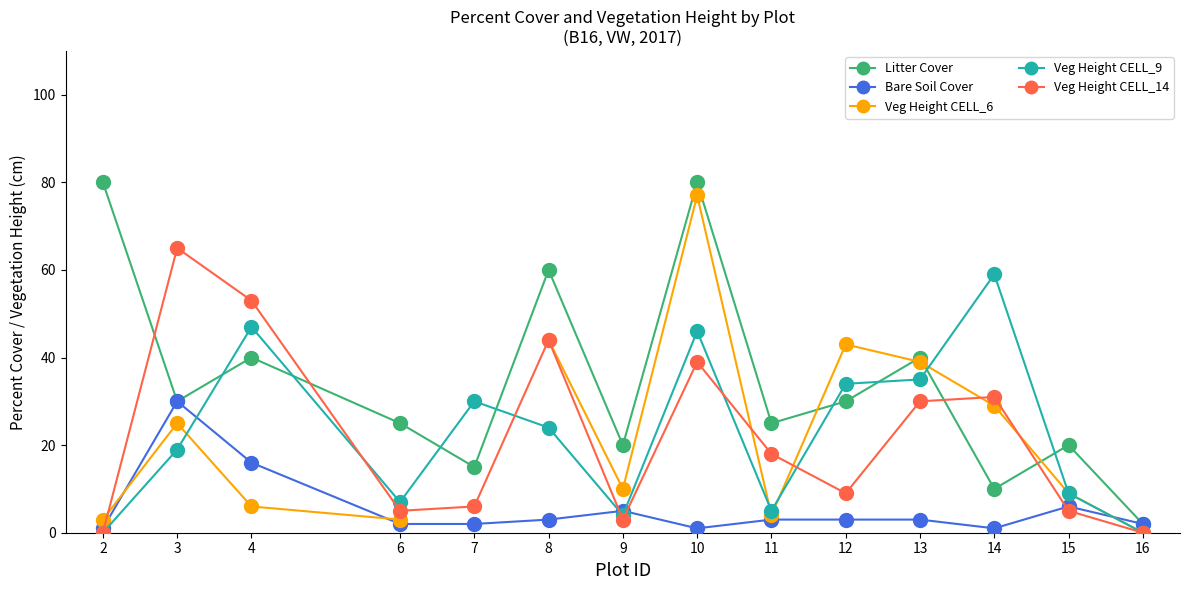

Is the value of Veg Height CELL_9 at 12 greater than the value of Veg Height CELL_14 at 8?

No